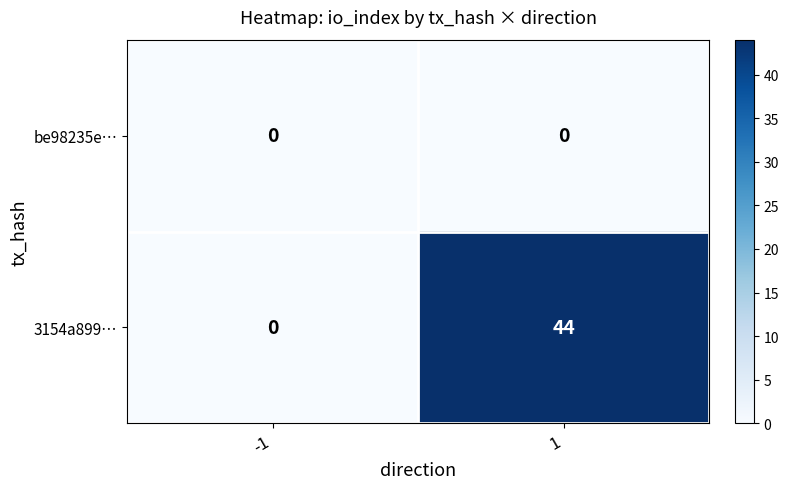

How many series are shown in this chart?

2